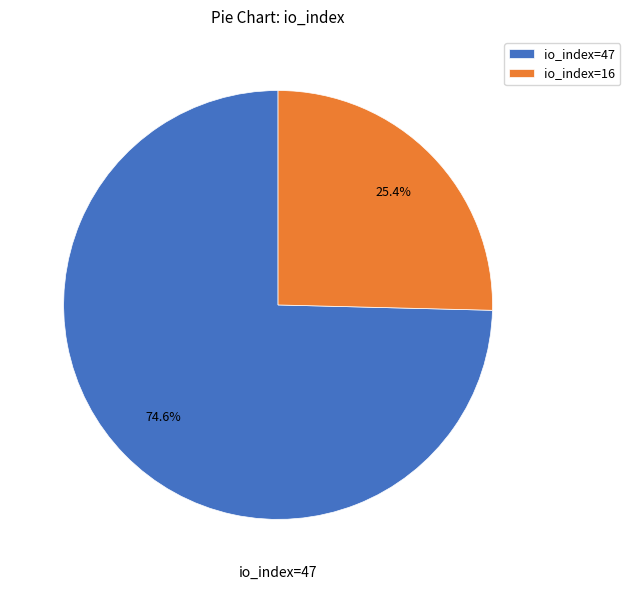

Does io_index=47 represent more than half of the total?

Yes